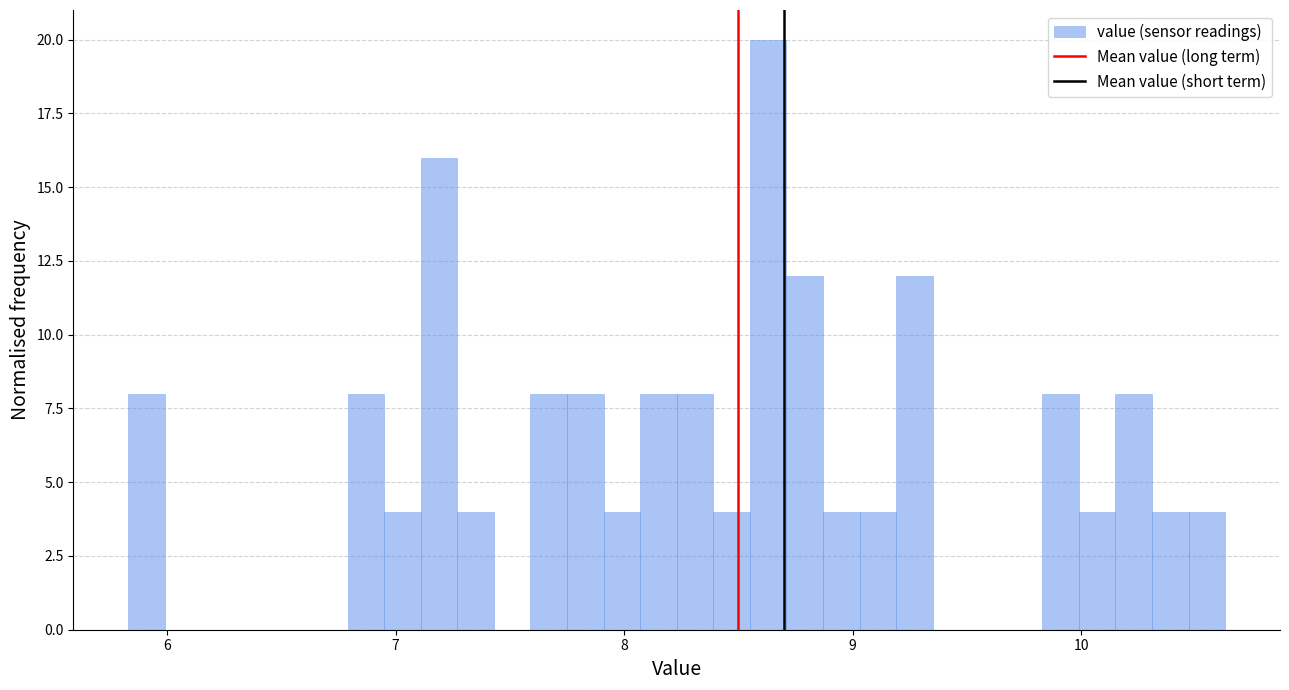

Read against the x-axis, roughly where is the centre of the tallest bar?

8.6